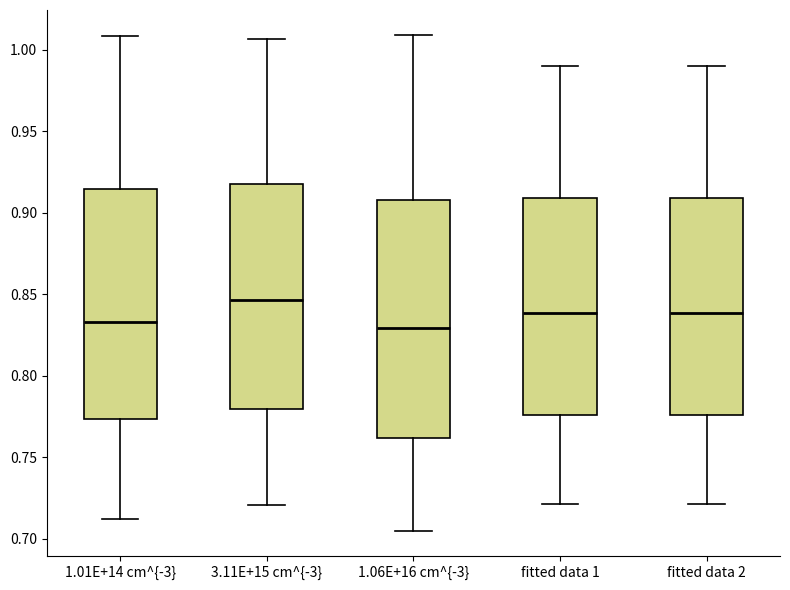

Reading left to right, transcribe this box plot: for each box, give where its median line is, the range the box spans, and where its two whiskers end, as read against the y-axis. The values are not printed on the chart, so give them approximately, as read against the axis.

1.01E+14 cm^{-3}: median 0.835, box 0.775 to 0.915, whiskers 0.710 to 1.010
3.11E+15 cm^{-3}: median 0.845, box 0.780 to 0.920, whiskers 0.720 to 1.005
1.06E+16 cm^{-3}: median 0.830, box 0.760 to 0.910, whiskers 0.705 to 1.010
fitted data 1: median 0.840, box 0.775 to 0.910, whiskers 0.720 to 0.990
fitted data 2: median 0.840, box 0.775 to 0.910, whiskers 0.720 to 0.990